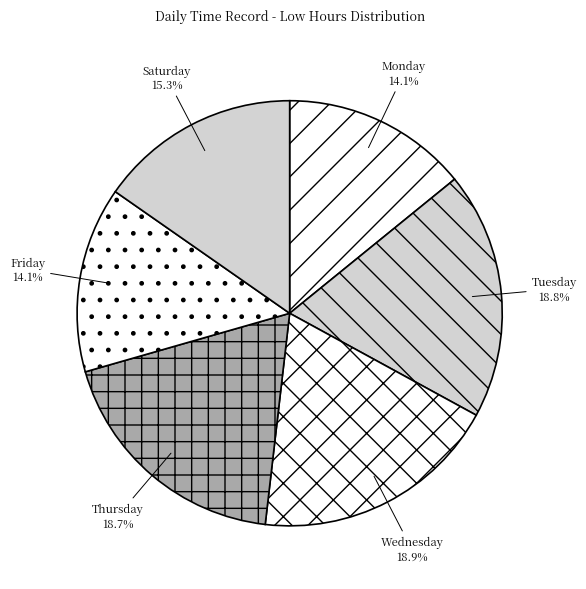

What percentage do Wednesday and Tuesday together represent?

37.7%